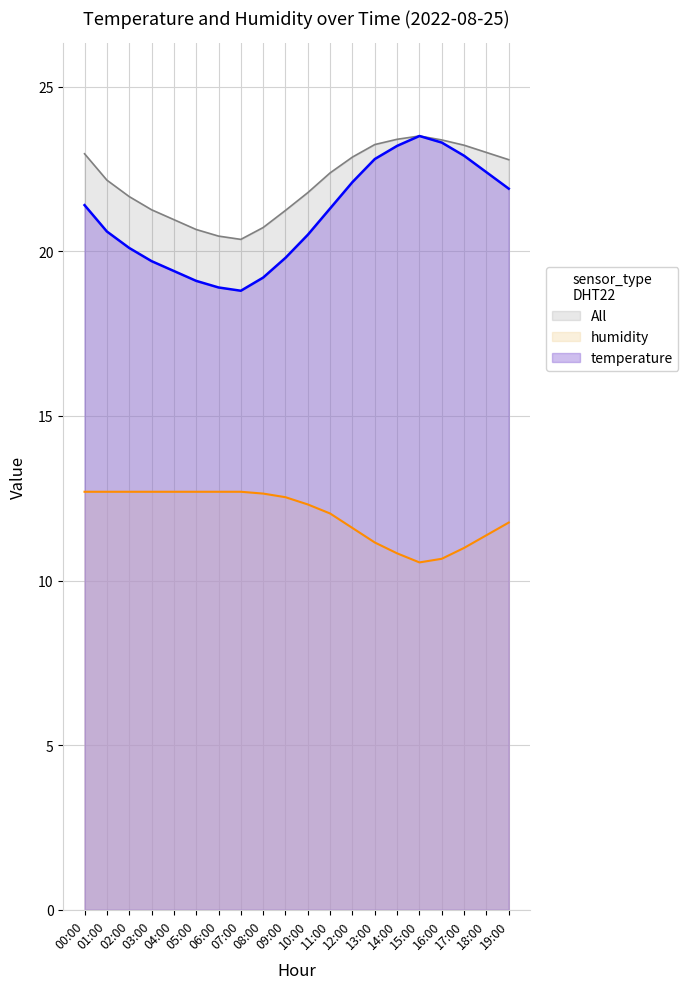

The temperature series shows 30.4 at 09:00. True or false?

False